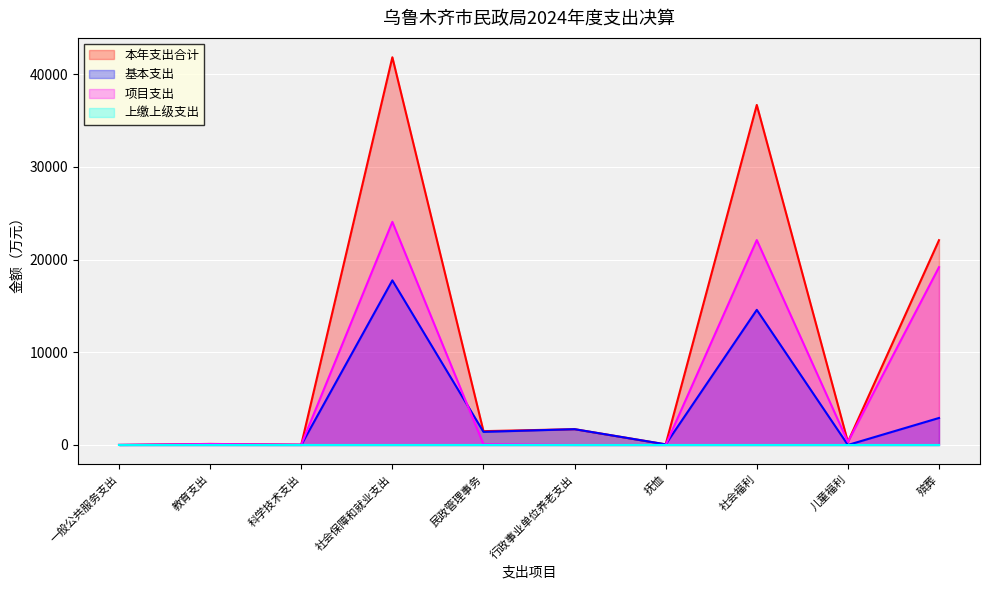

Which label corresponds to the largest value in the chart?

社会保障和就业支出